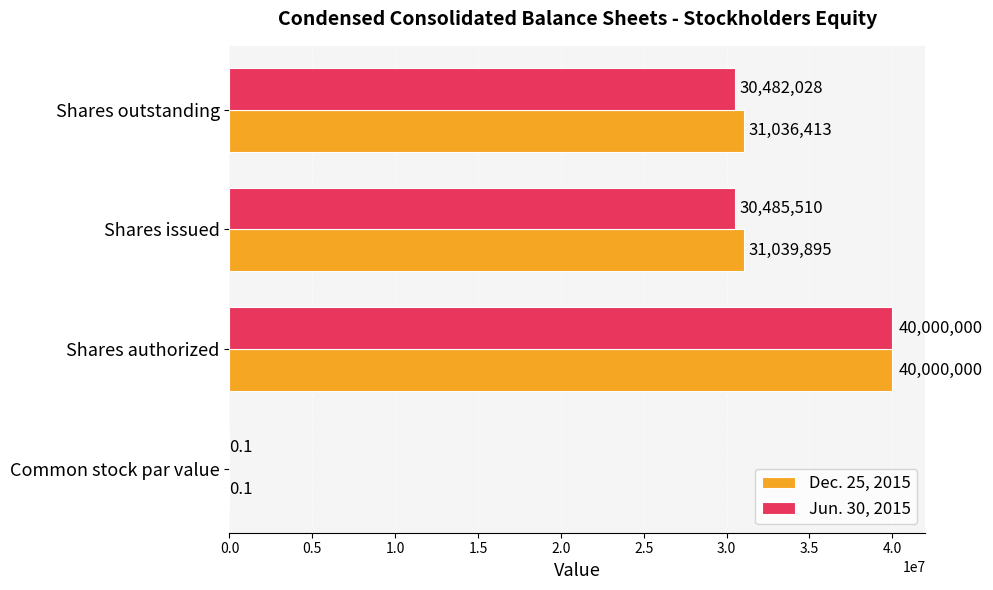

Between Common stock par value and Shares issued, which series saw the biggest shift?

Dec. 25, 2015